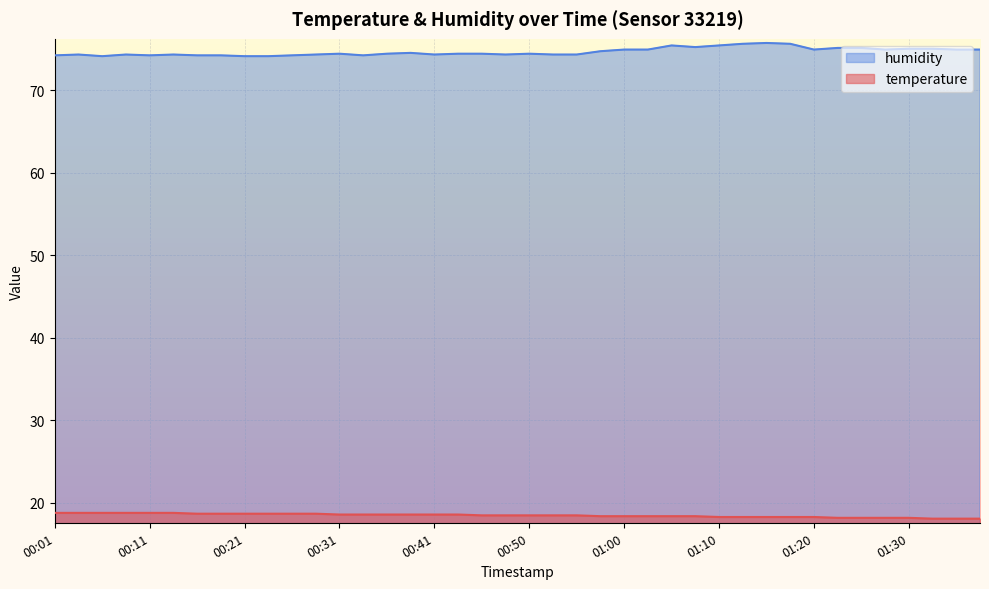

What is the sum of the humidity values at 00:31 and 00:28?

148.7